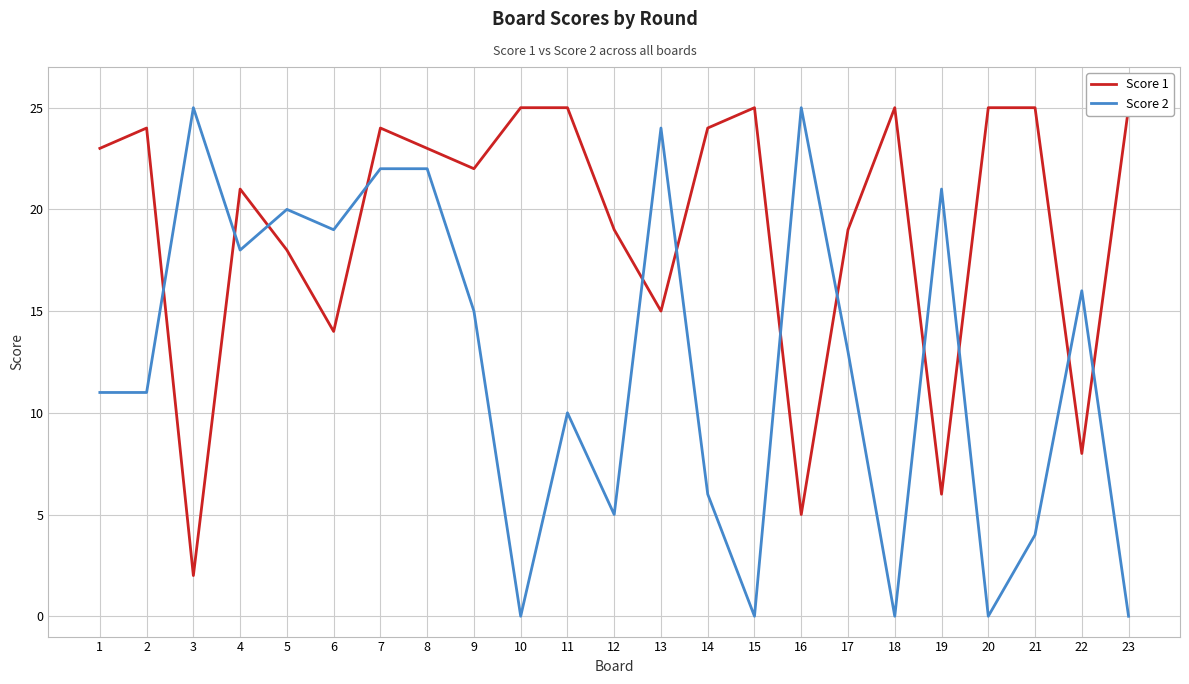

Rank the categories by Score 1 value from highest to lowest.

10, 11, 15, 18, 20, 21, 23, 2, 7, 14, 1, 8, 9, 4, 12, 17, 5, 13, 6, 22, 19, 16, 3